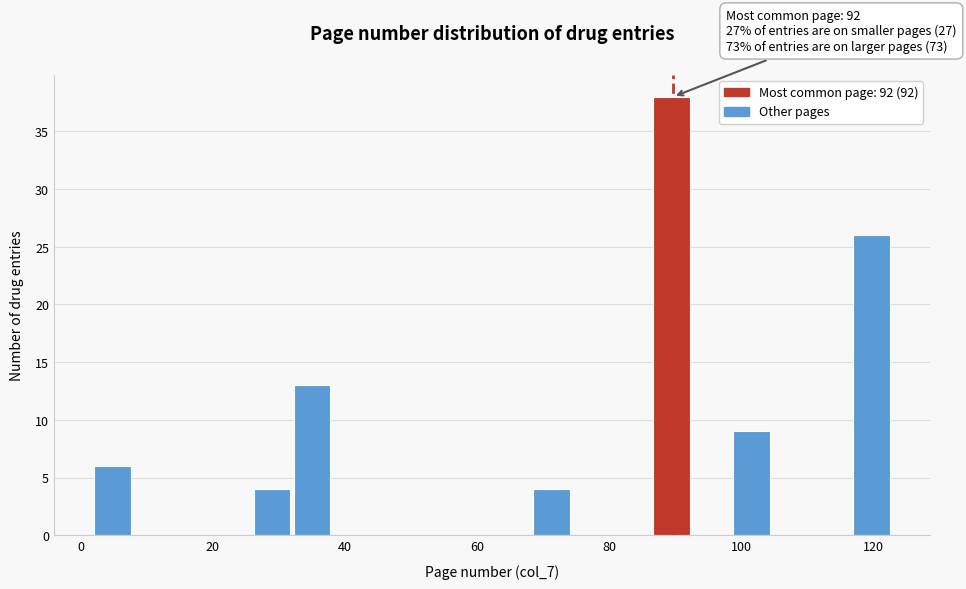

Around what value on the x-axis is the tallest bar? Give the approximate position of its centre, as read against the axis.

90